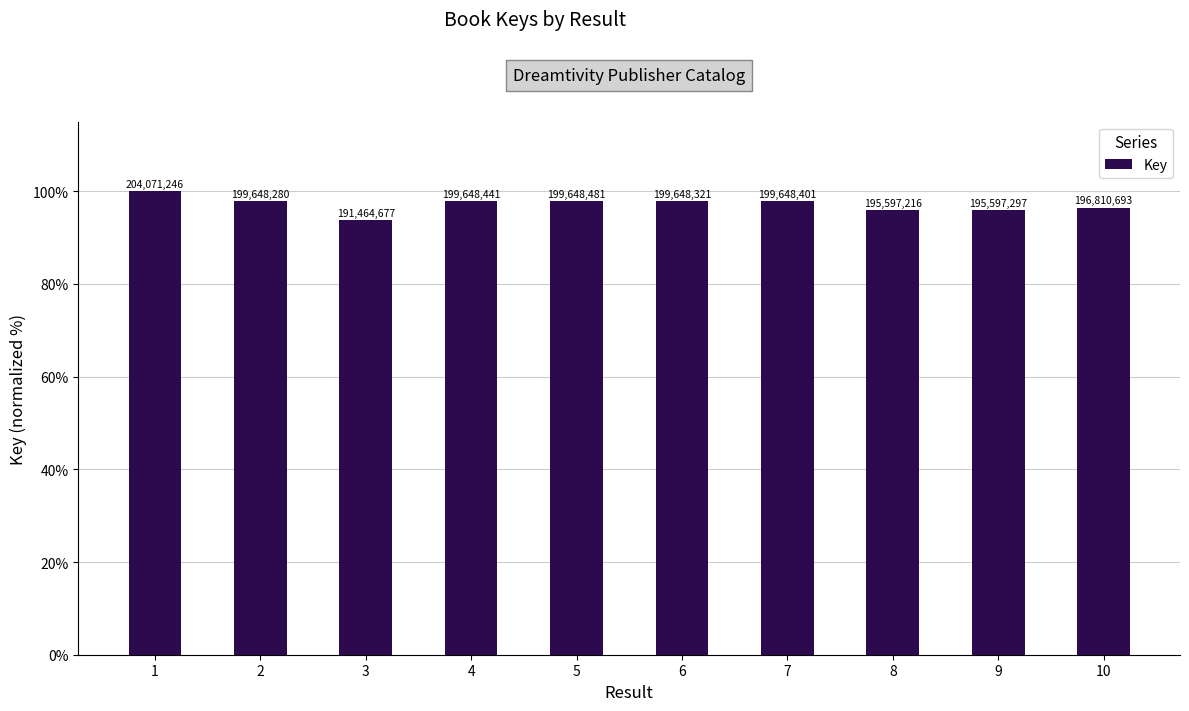

Does the chart contain any negative values?

No